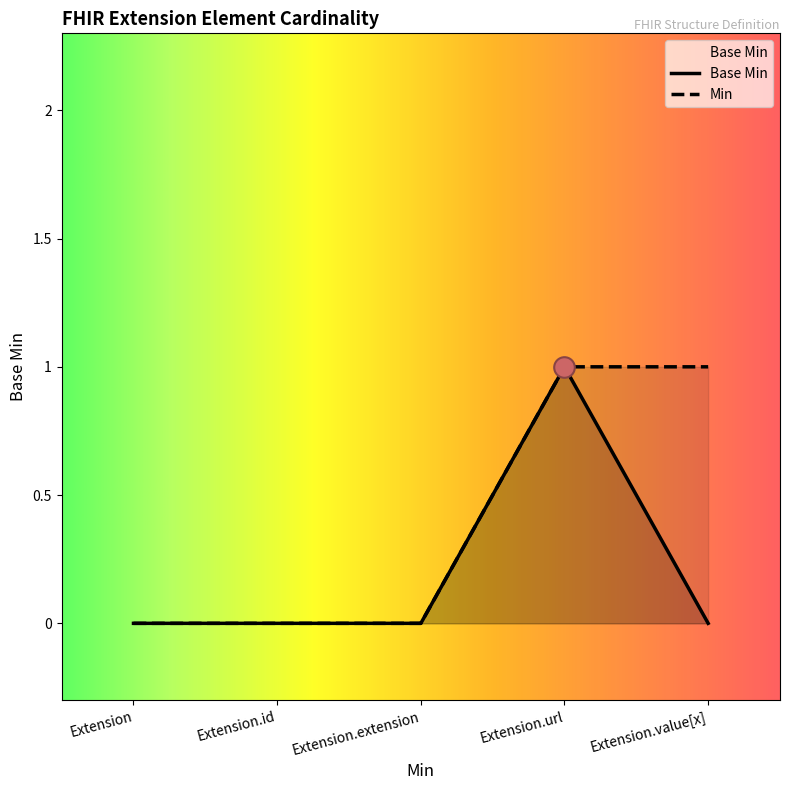

Which has a higher value, Extension or Extension.url?

Extension.url